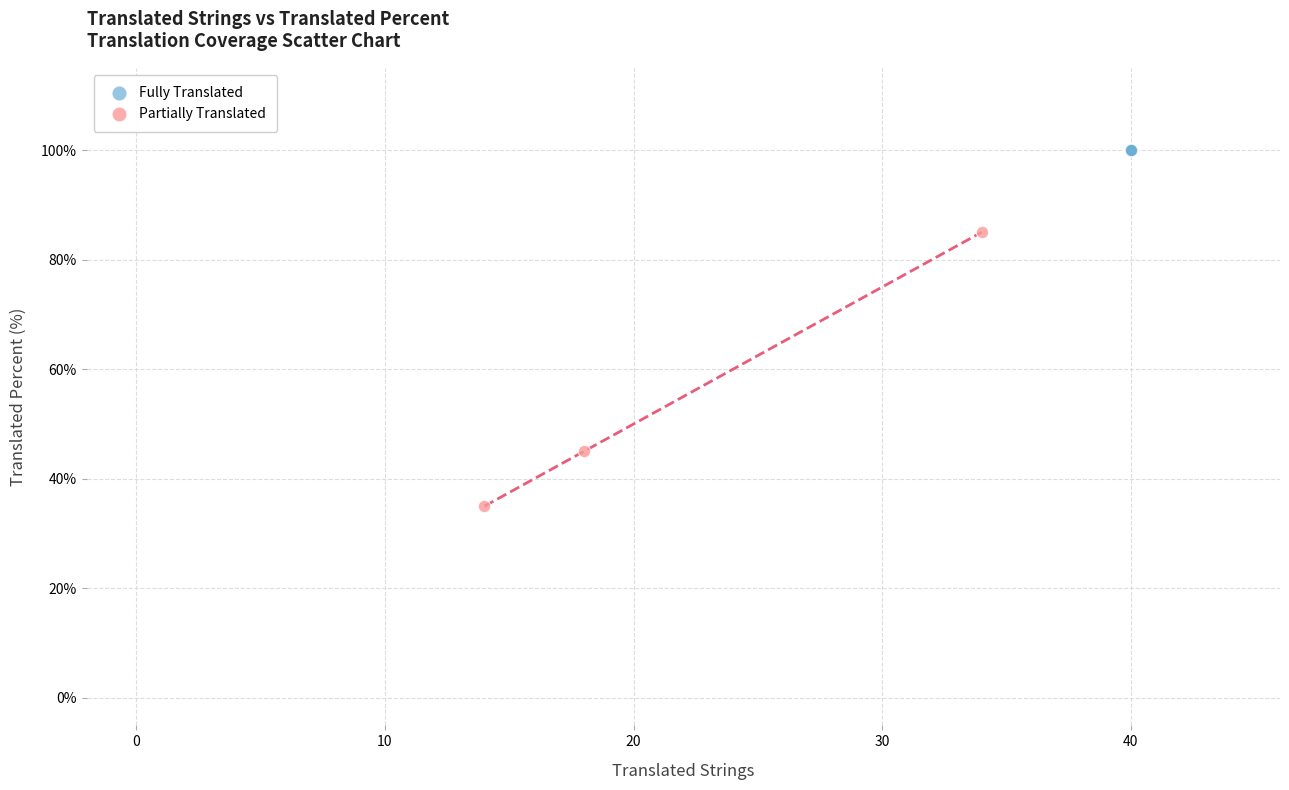

Which series contains the lowest Y value?

Partially Translated